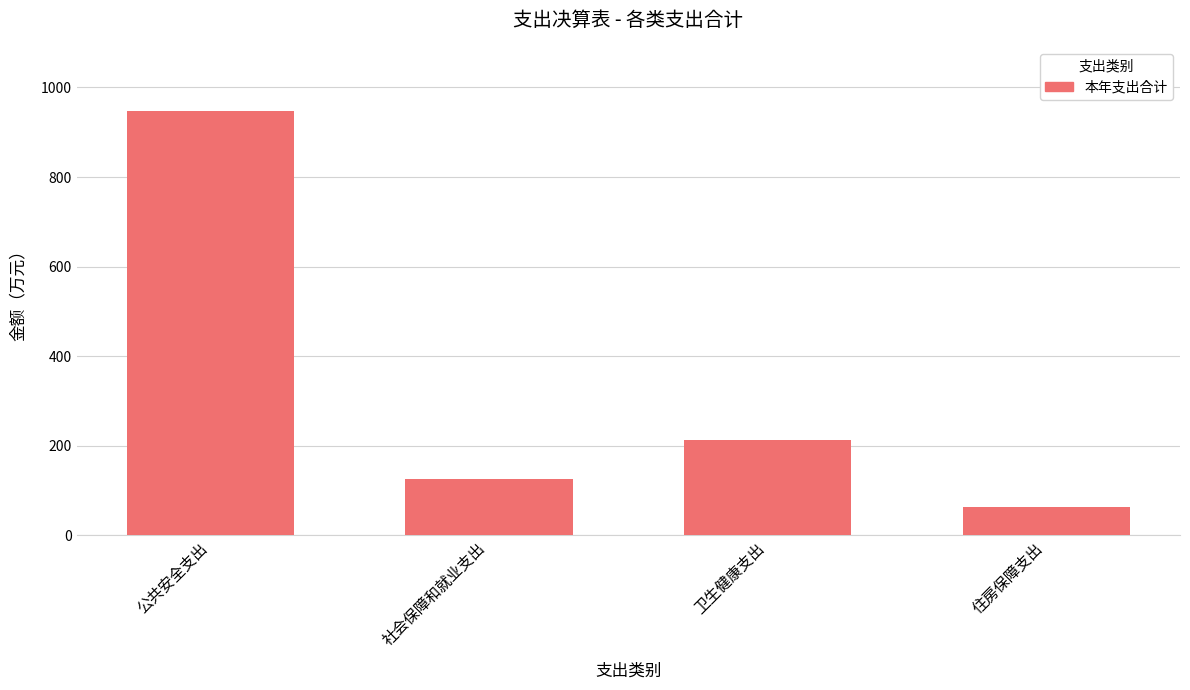

What is the value of the 2nd bar from the left?

126.3